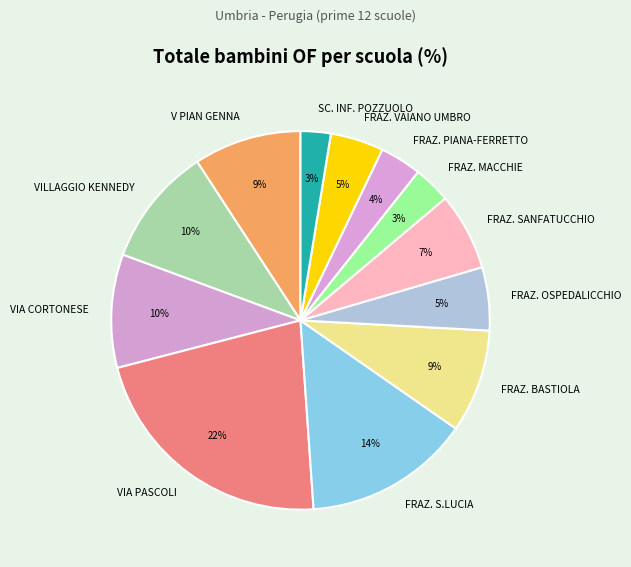

To the nearest percent, what is the difference between the largest and smallest slice percentages?

19%